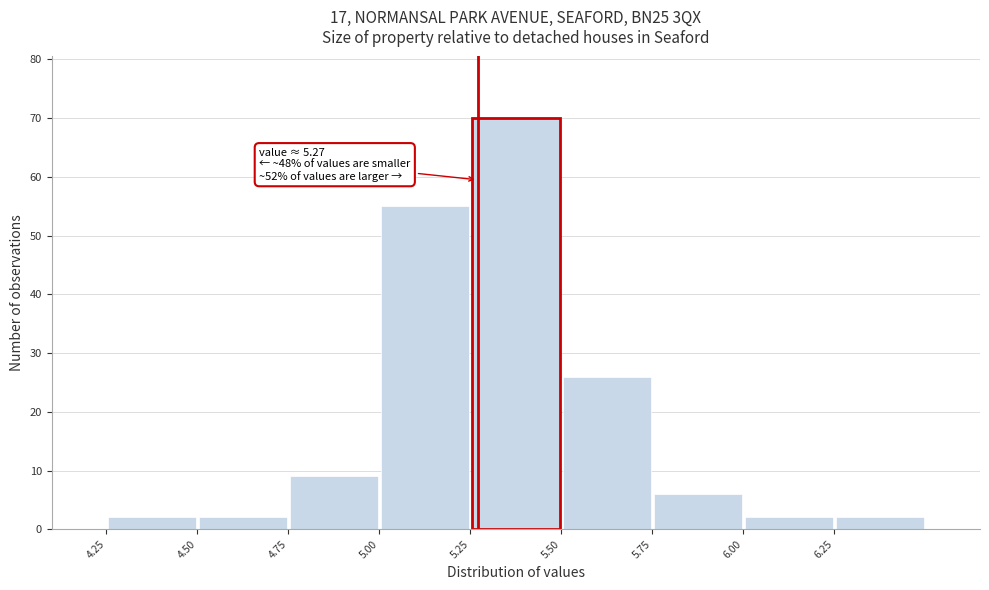

Which range on the x-axis has the tallest bar?

5.25 to 5.50